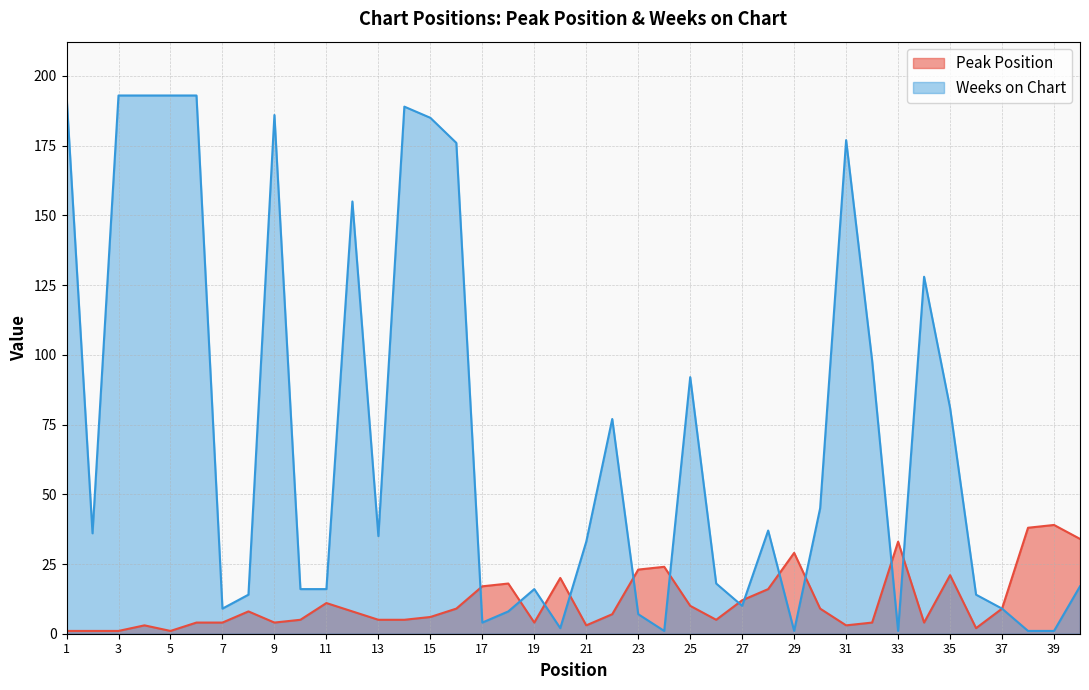

Which series has the largest range (max minus min)?

Weeks on Chart